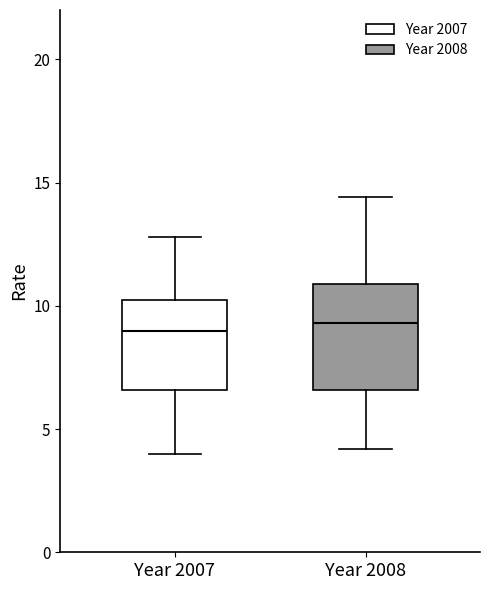

Where is the upper edge of the box for Year 2008 on the y-axis? The values are not printed on the chart, so give them approximately, as read against the axis.

11.0